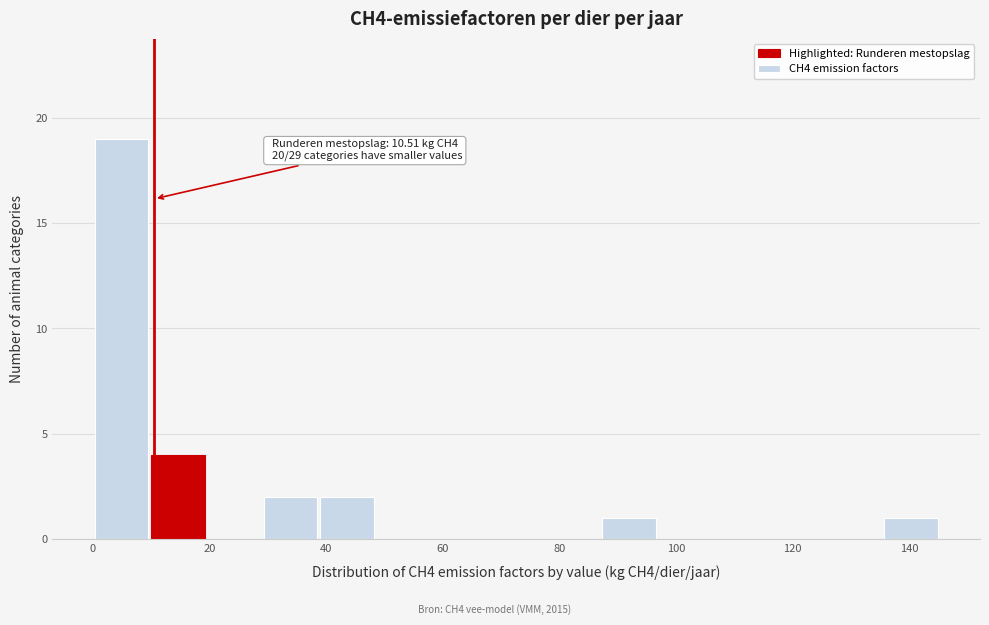

Which range on the x-axis has the tallest bar?

0 to 10